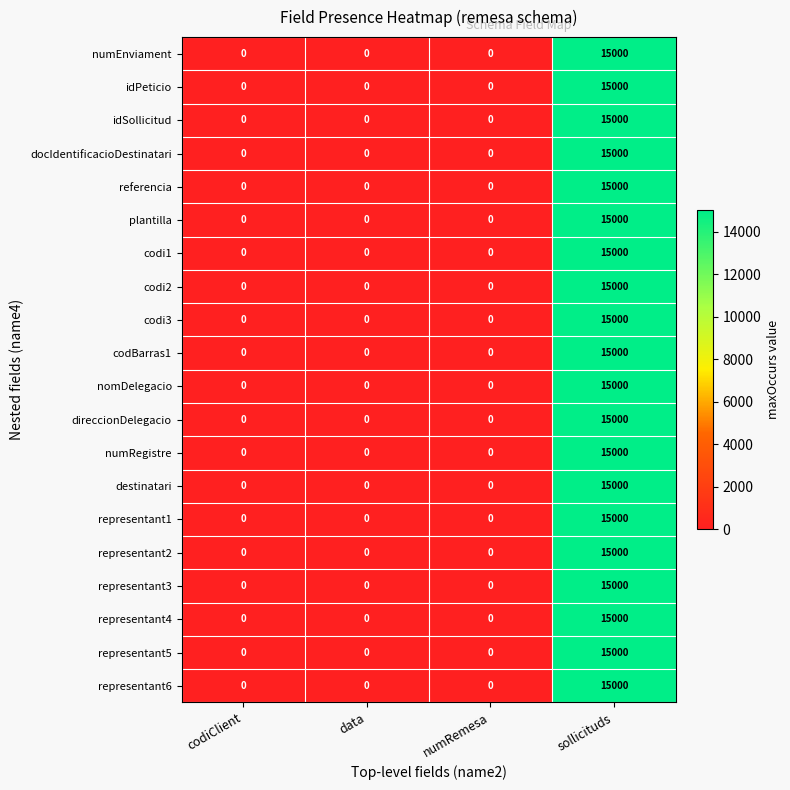

What is the difference between the referencia values at sollicituds and codiClient?

15000